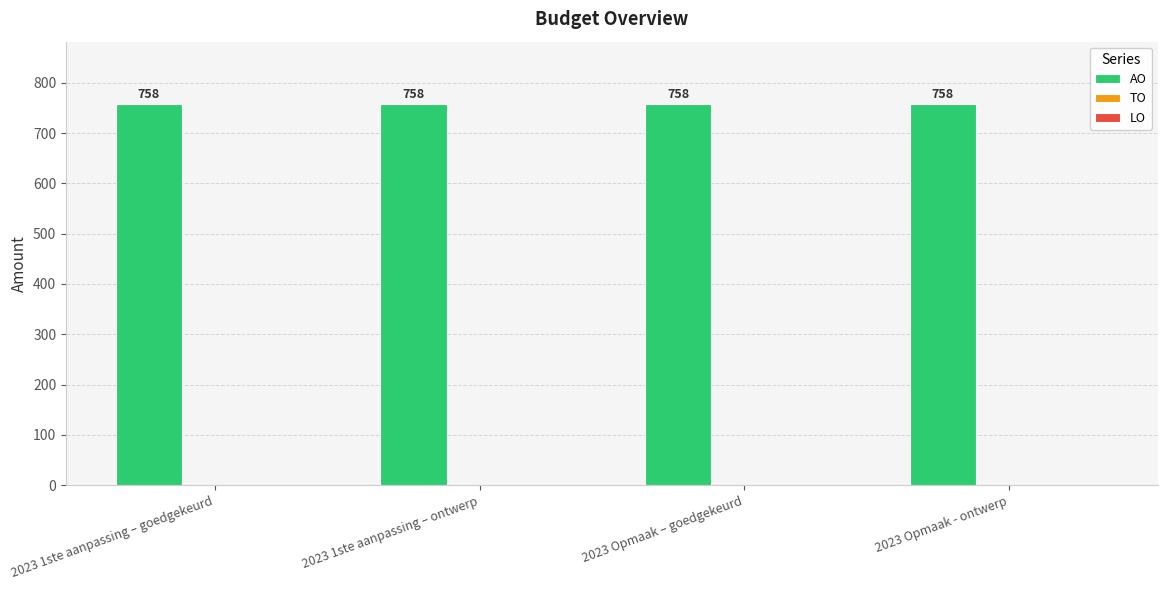

Between 2023 Opmaak – goedgekeurd and 2023 Opmaak - ontwerp, which is larger?

2023 Opmaak – goedgekeurd